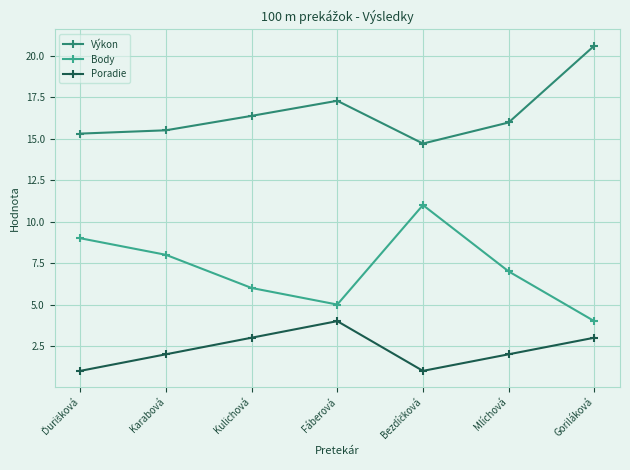

What is the sum of the Poradie values at Goriláková and Fáberová?

7.0